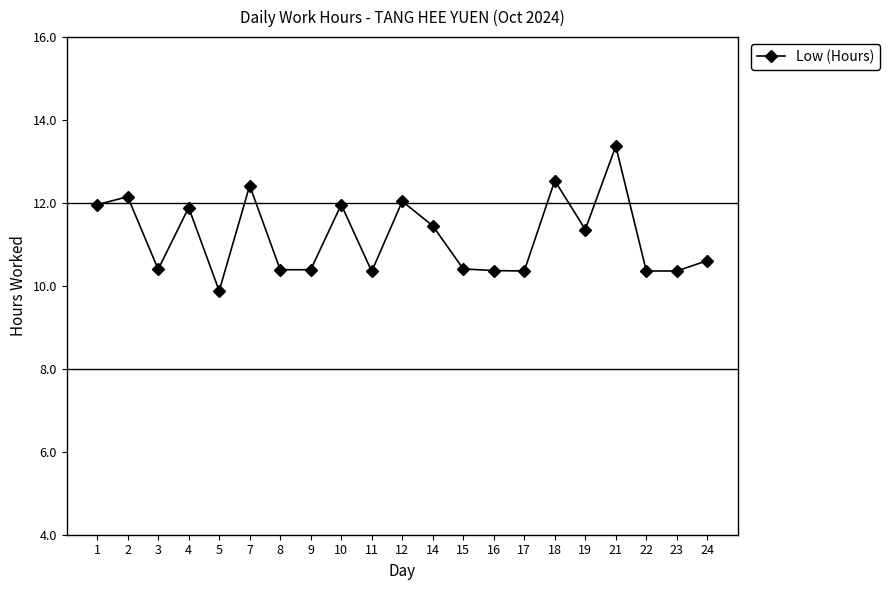

How many lines are shown in the chart?

1